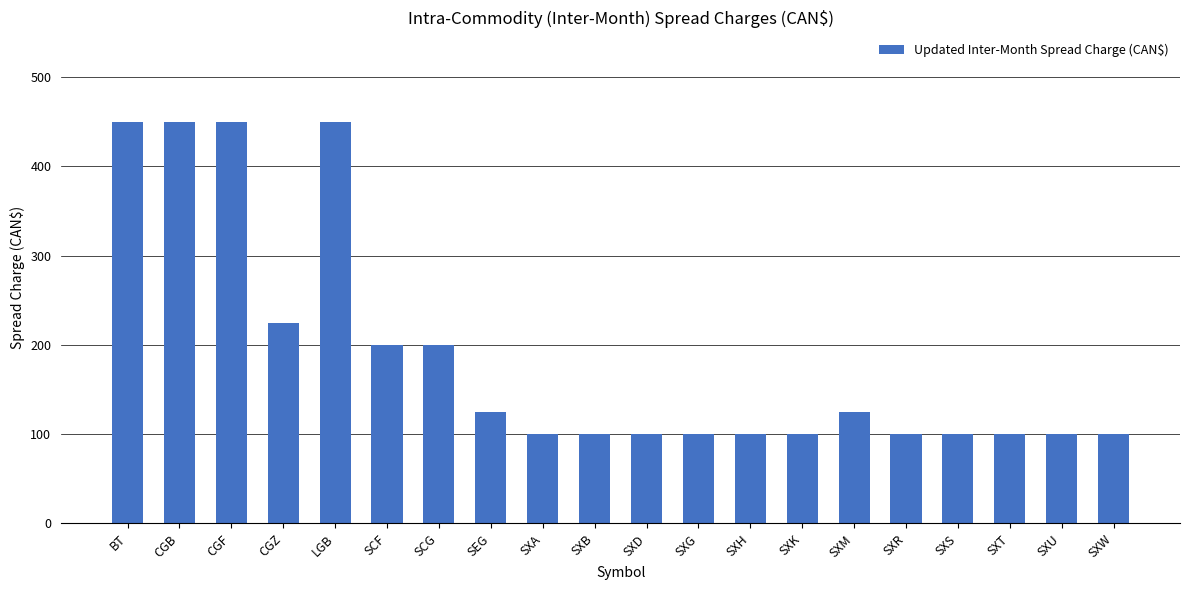

Reading right to left, extract all data points from this chart.

SXW=100	SXU=100	SXT=100	SXS=100	SXR=100	SXM=125	SXK=100	SXH=100	SXG=100	SXD=100	SXB=100	SXA=100	SEG=125	SCG=200	SCF=200	LGB=450	CGZ=225	CGF=450	CGB=450	BT=450